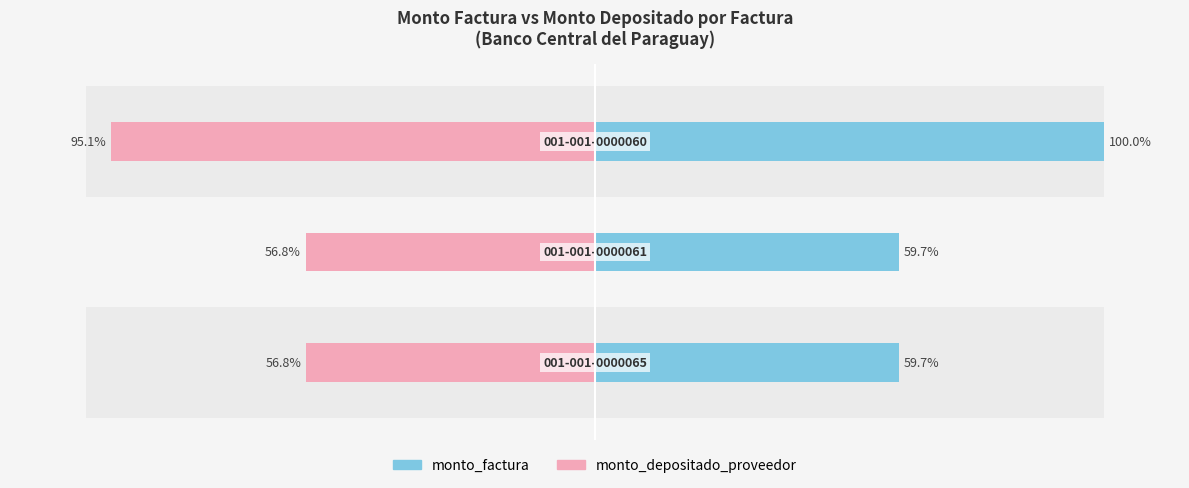

What is the sum of the monto_depositado_proveedor values at 1 and 2?

-151.9